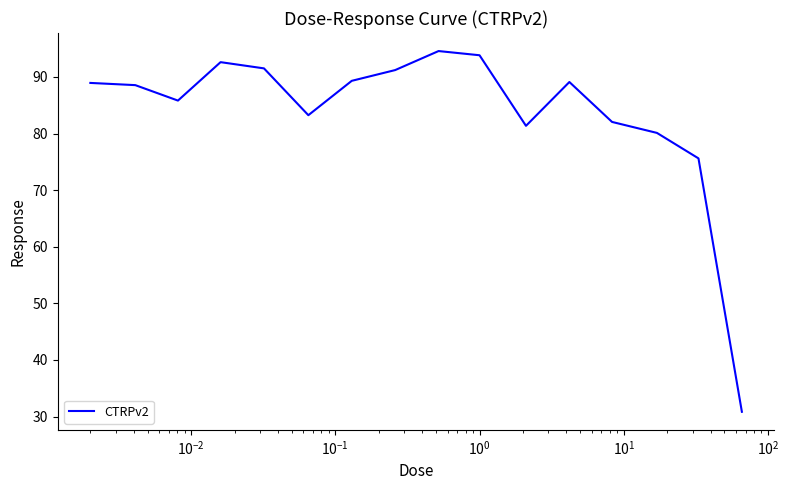

How many series are shown in this chart?

1